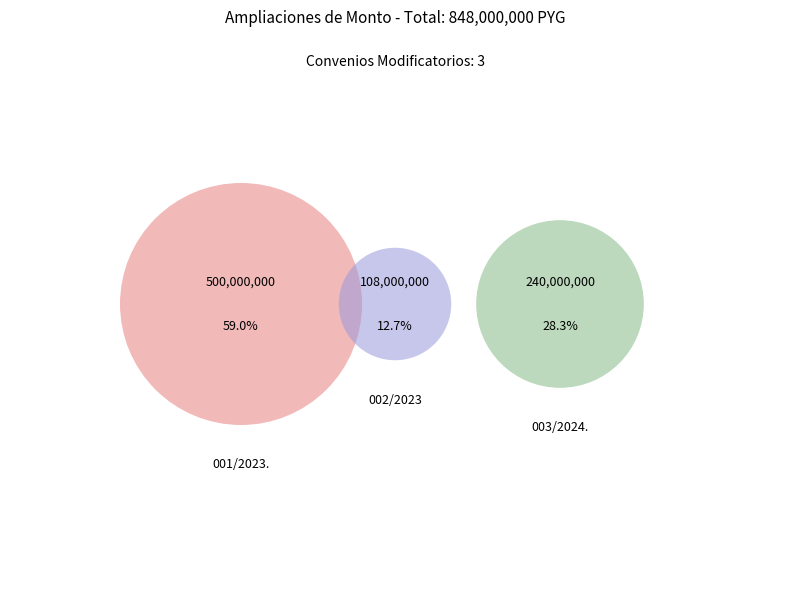

How many segments does this pie chart have?

3